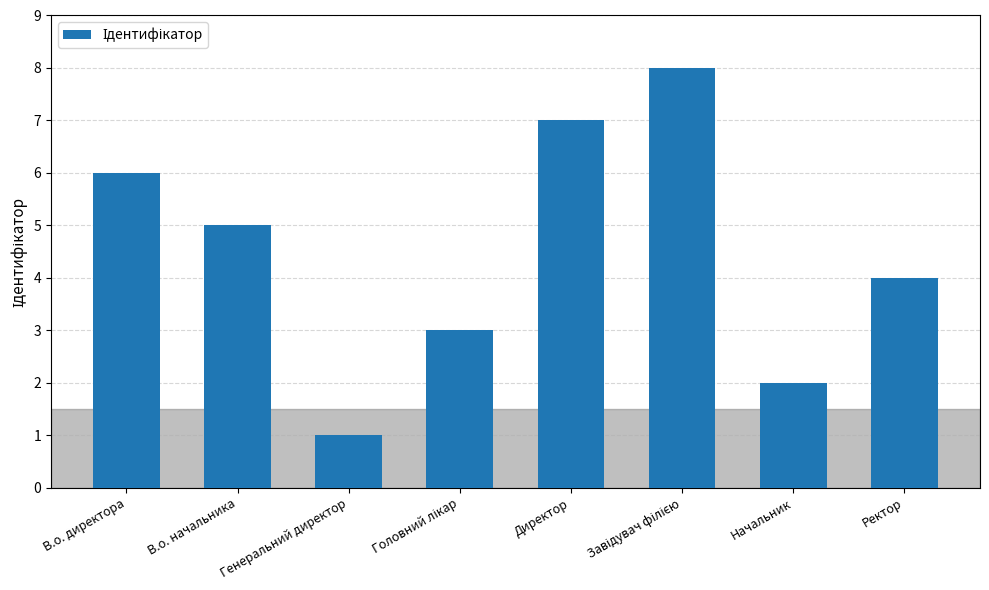

Which has a higher value, Начальник or В.о. директора?

В.о. директора